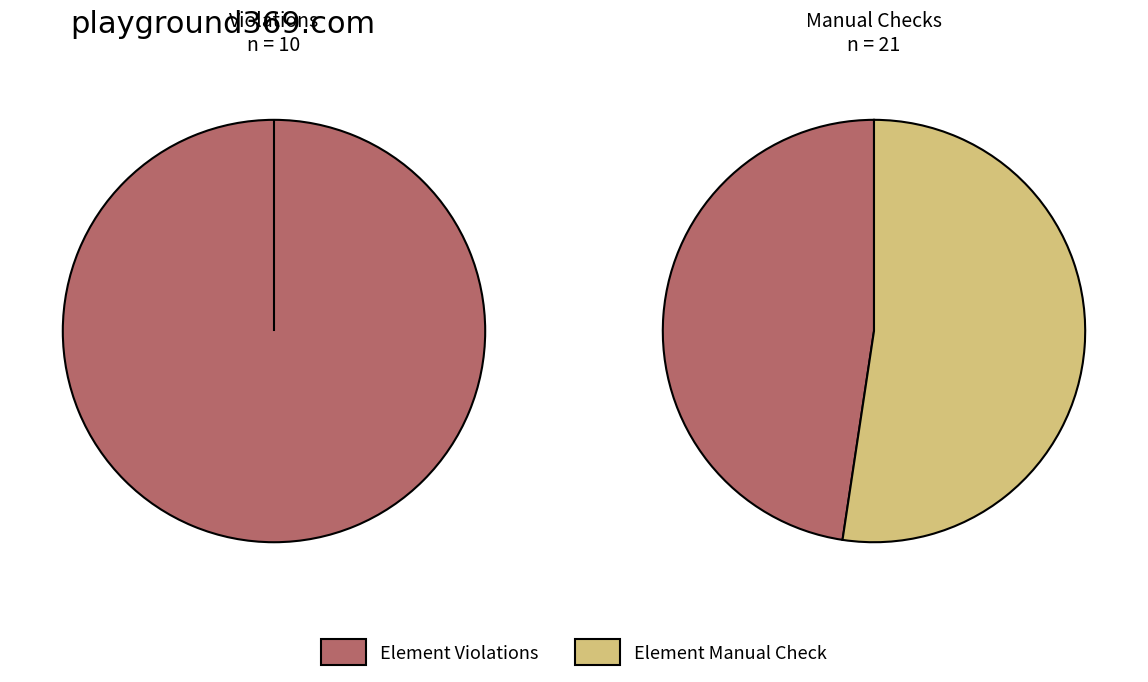

To the nearest percent, what percentage of the pie is Error 1?

45%